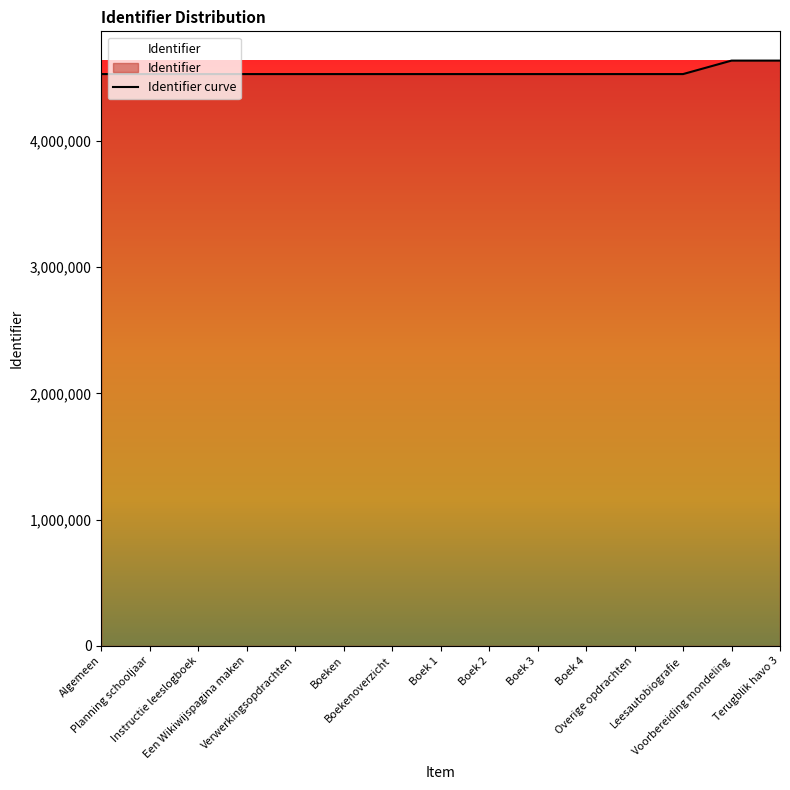

Does the chart display data point markers on the line(s)?

No